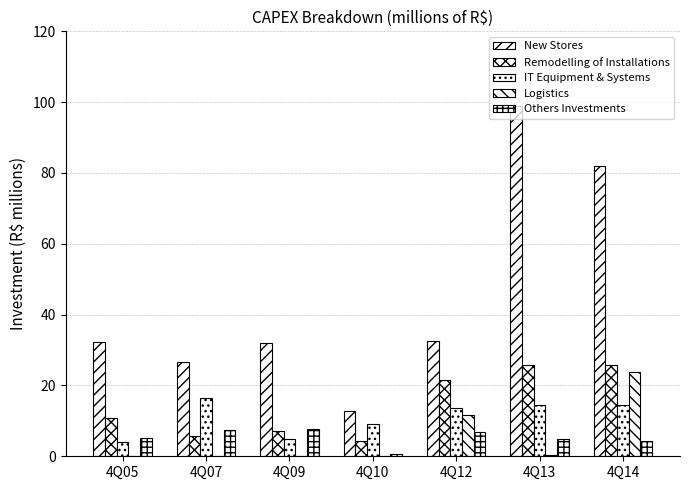

Reading right to left, extract all data points from this chart.

New Stores: 82.0	98.9	32.5	12.9	32.0	26.5	32.4
Remodelling of Installations: 25.7	25.7	21.4	4.4	7.1	5.7	10.7
IT Equipment & Systems: 14.4	14.4	13.7	9.0	4.8	16.4	4.1
Logistics: 23.8	0.4	11.7	0.0	0.0	0.0	0.0
Others Investments: 4.3	5.0	6.9	0.7	7.7	7.3	5.1